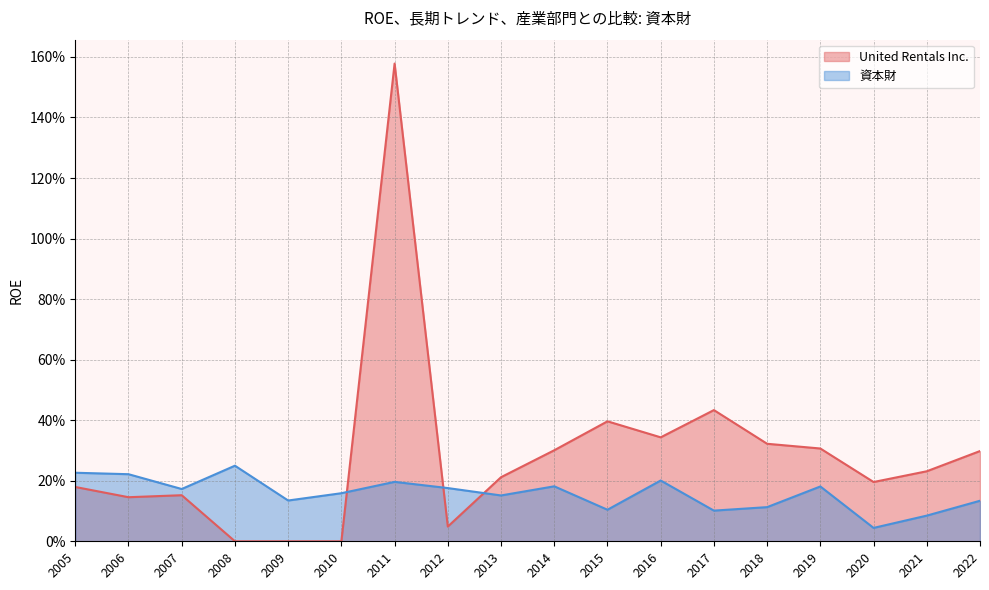

What is the difference between the maximum and minimum values in the United Rentals Inc. series?

1.6